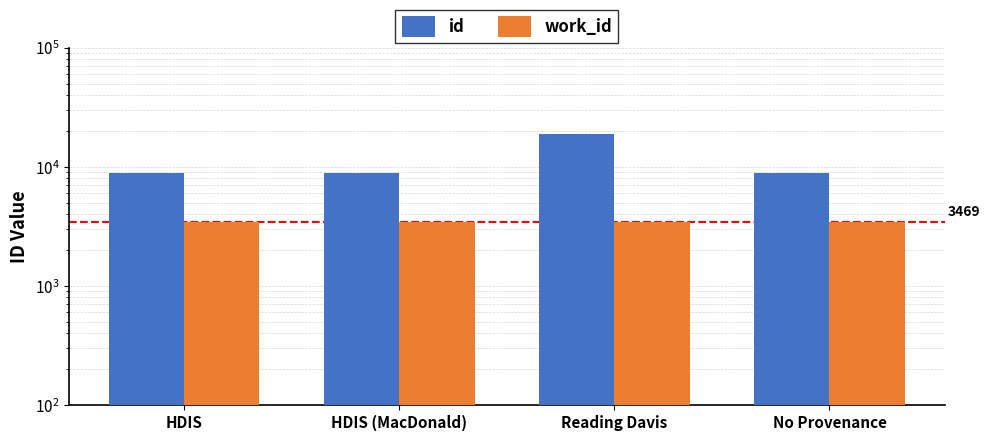

What is the difference between the maximum and second lowest values in the id series?

9944